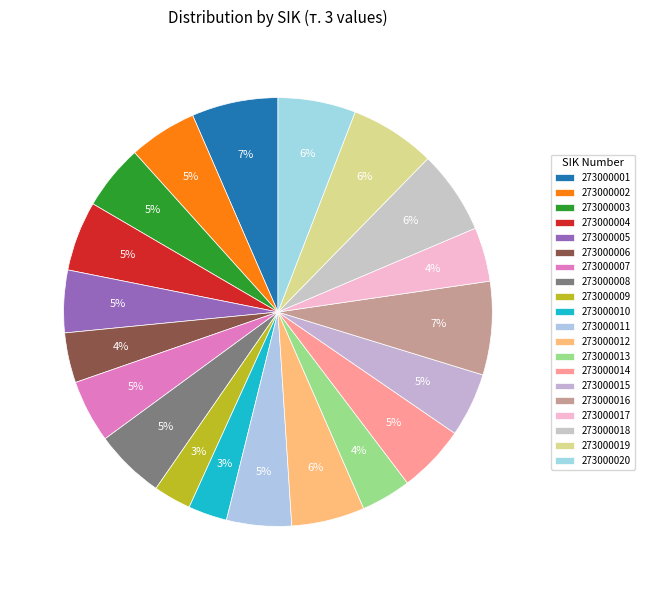

True or false: 273000006 accounts for 1% of the total.

False